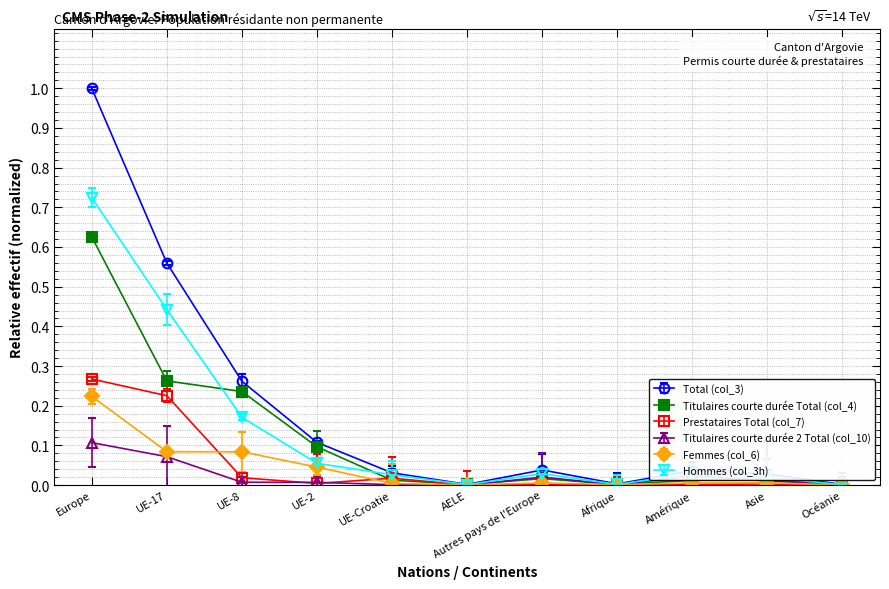

What is the label of the 3rd point from the right?

Amérique